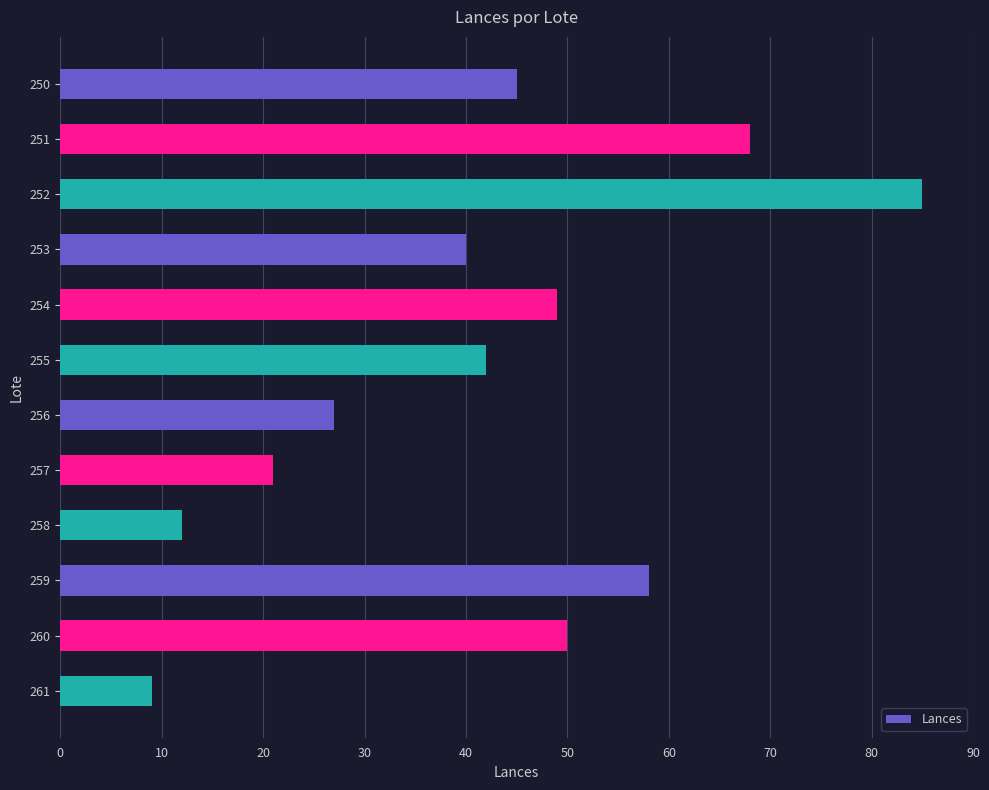

What is the change in value from 257 to 261?

-12